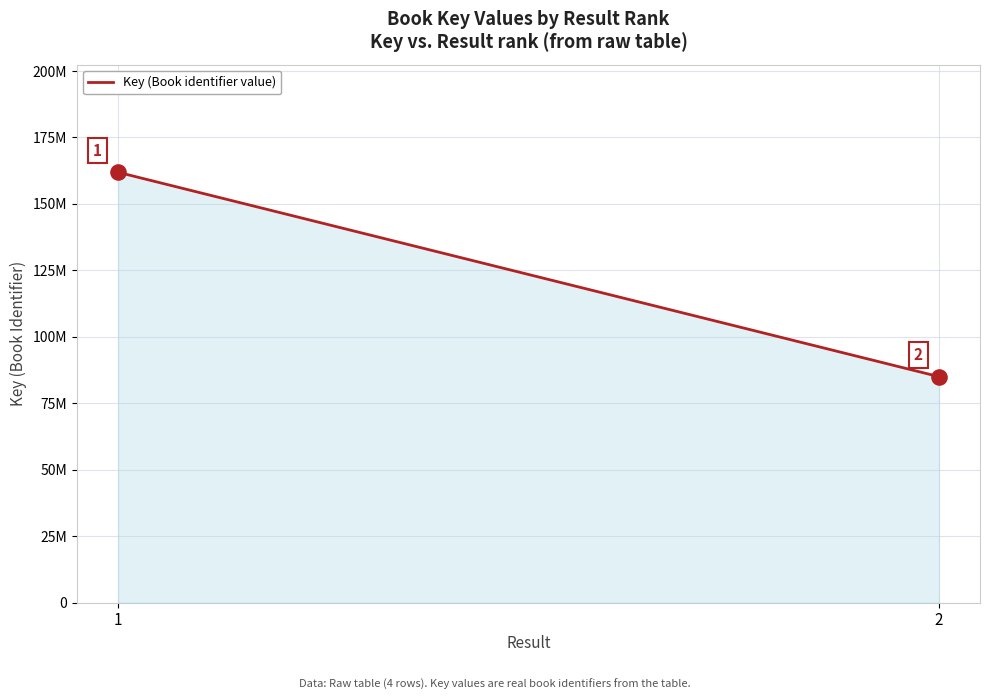

What is the change in value from 1 to 2?

-76868302